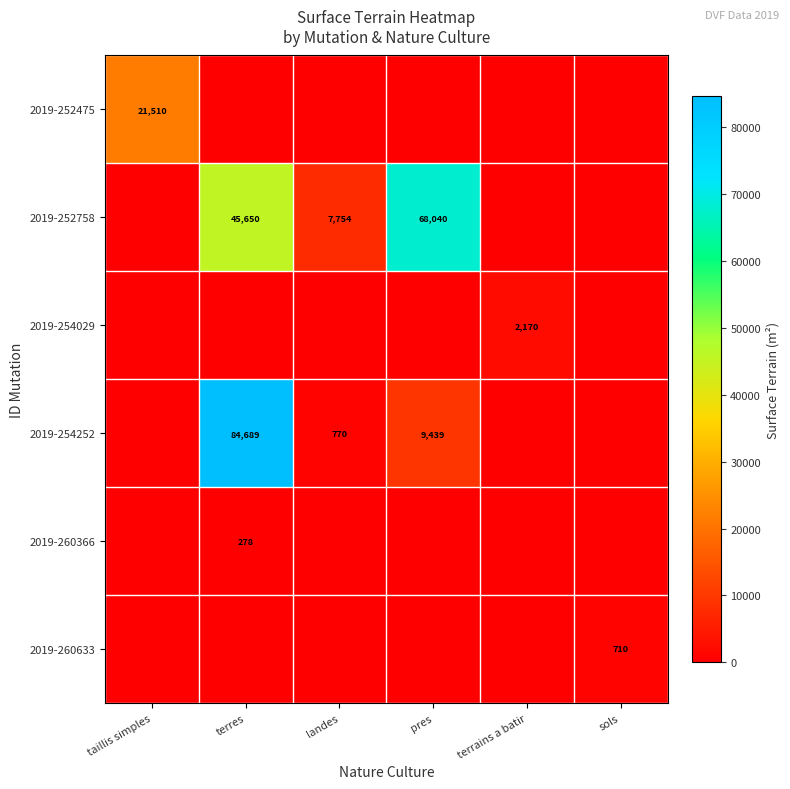

Is it true that 2019-254029 equals 3433 at terrains a batir?

False